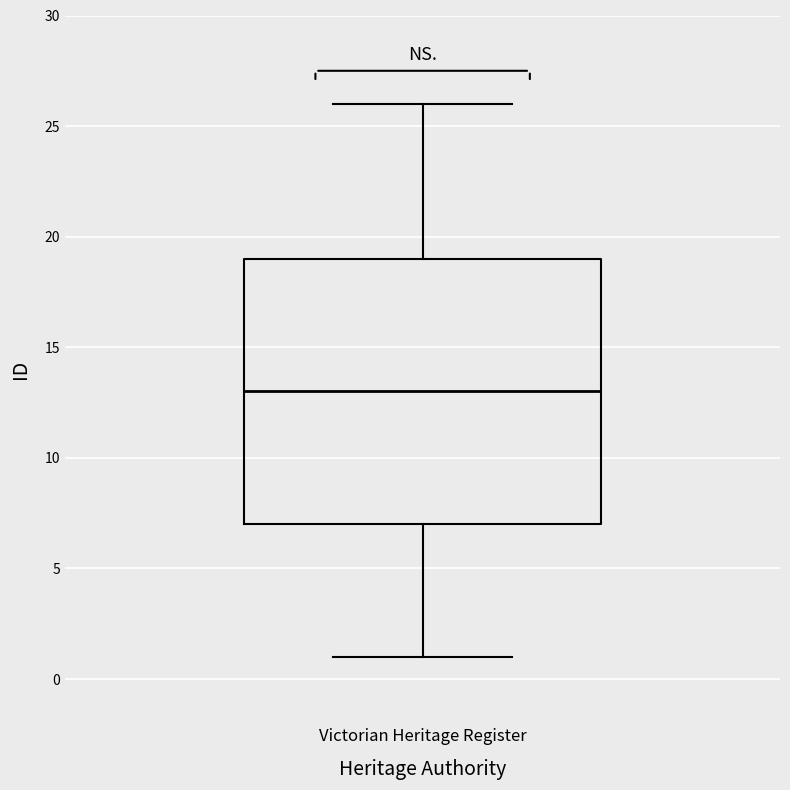

Transcribe this box plot: give where the median line is, the range the box spans, and where the two whiskers end, as read against the y-axis. The values are not printed on the chart, so give them approximately, as read against the axis.

median 13, box 7 to 19, whiskers 1 to 26